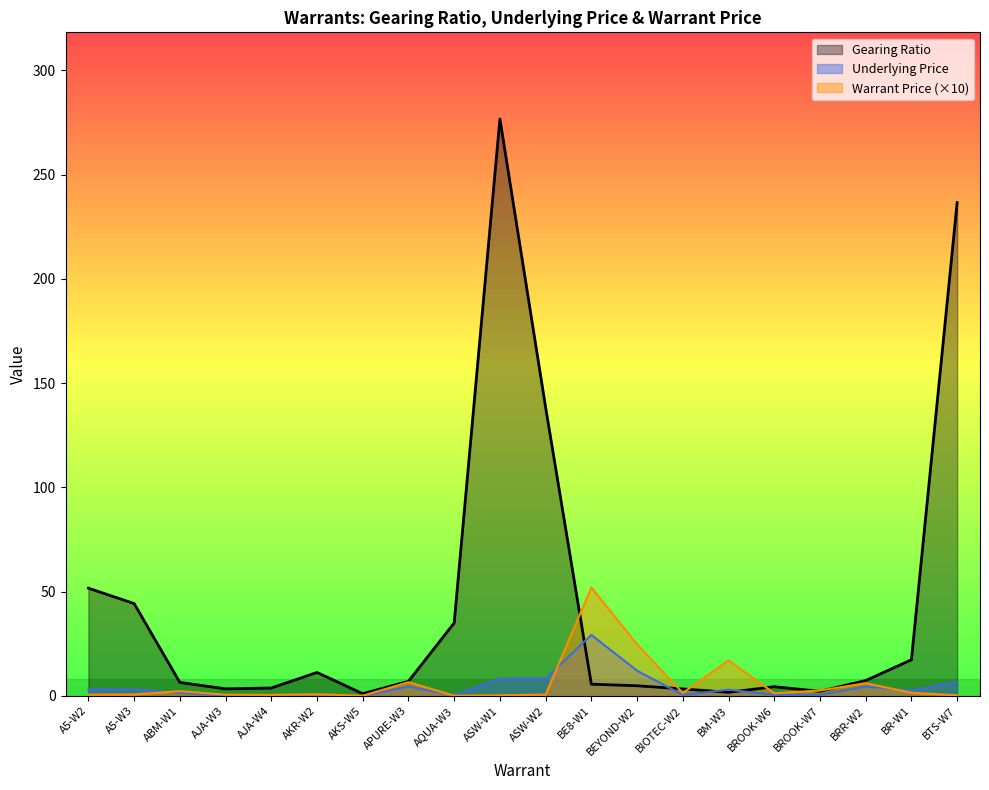

Rank the series by their maximum value, from highest to lowest.

Gearing Ratio, Warrant Price (×10), Underlying Price